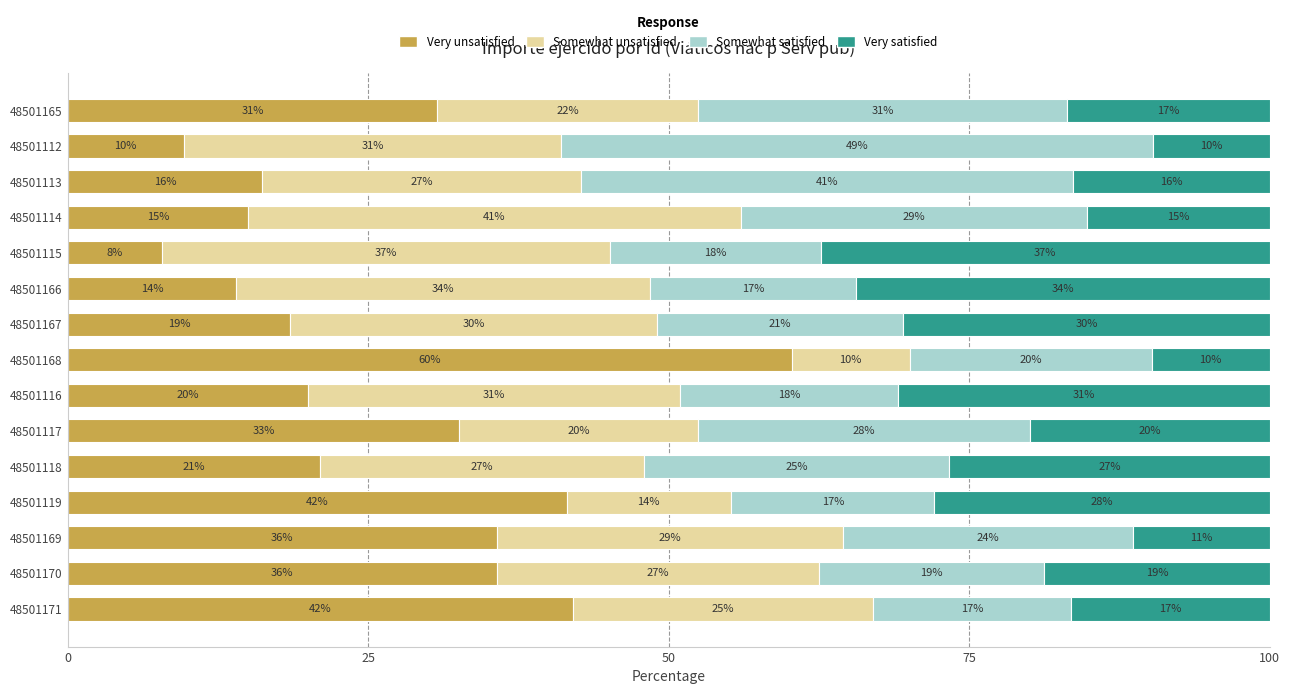

Which category has the lowest value in the Very unsatisfied series?

48501115